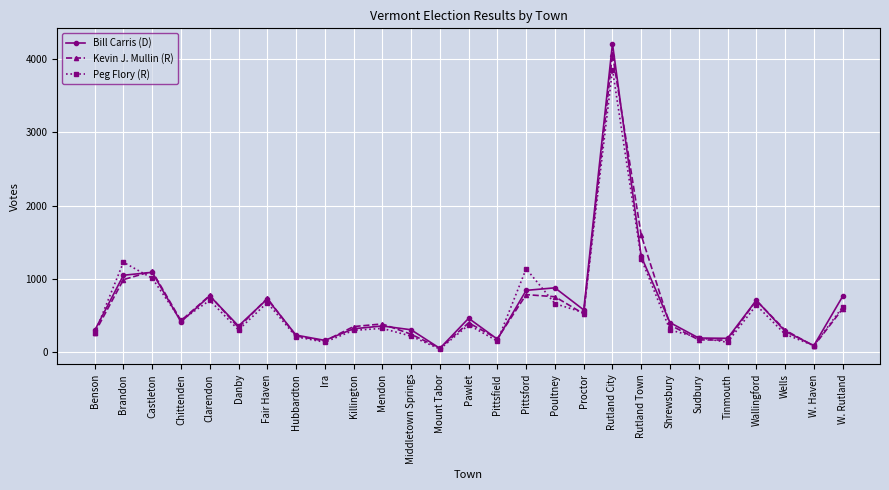

What is the difference between the maximum and minimum values in the Bill Carris (D) series?

4169